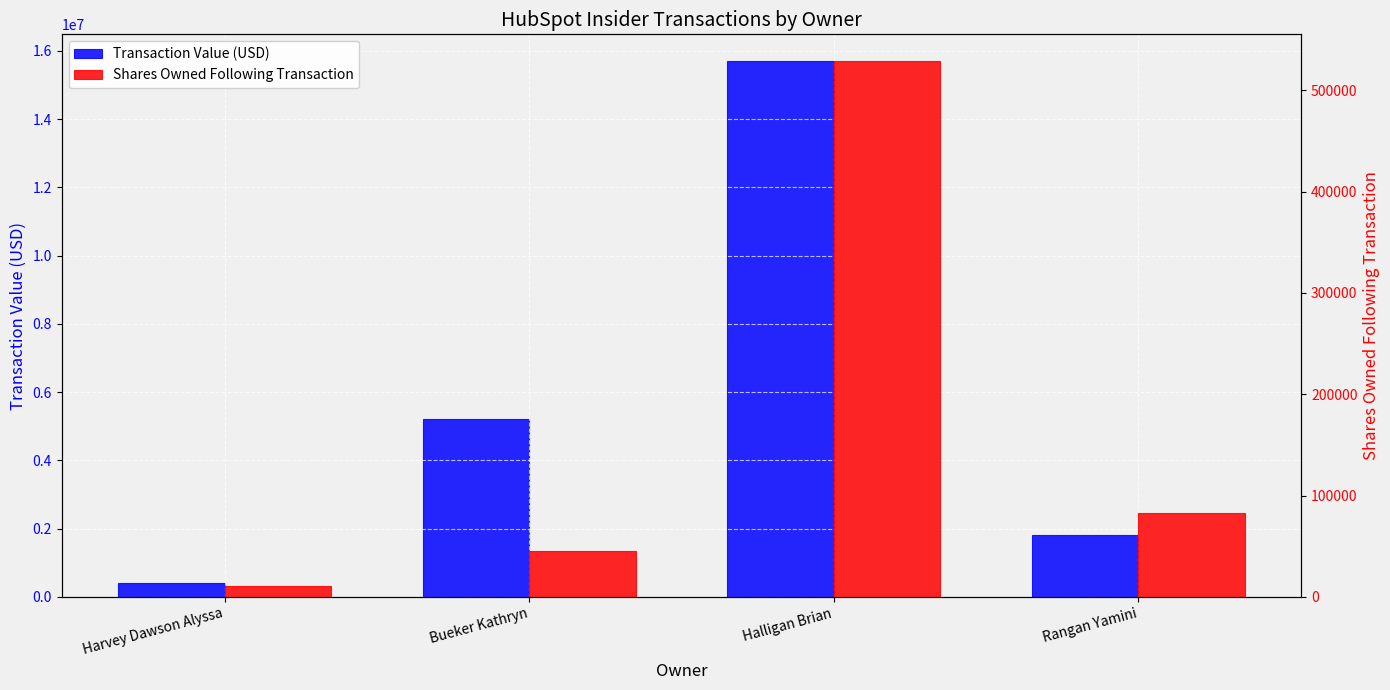

True or false: Shares Owned Following Transaction has a value of 11052 at Harvey Dawson Alyssa.

True